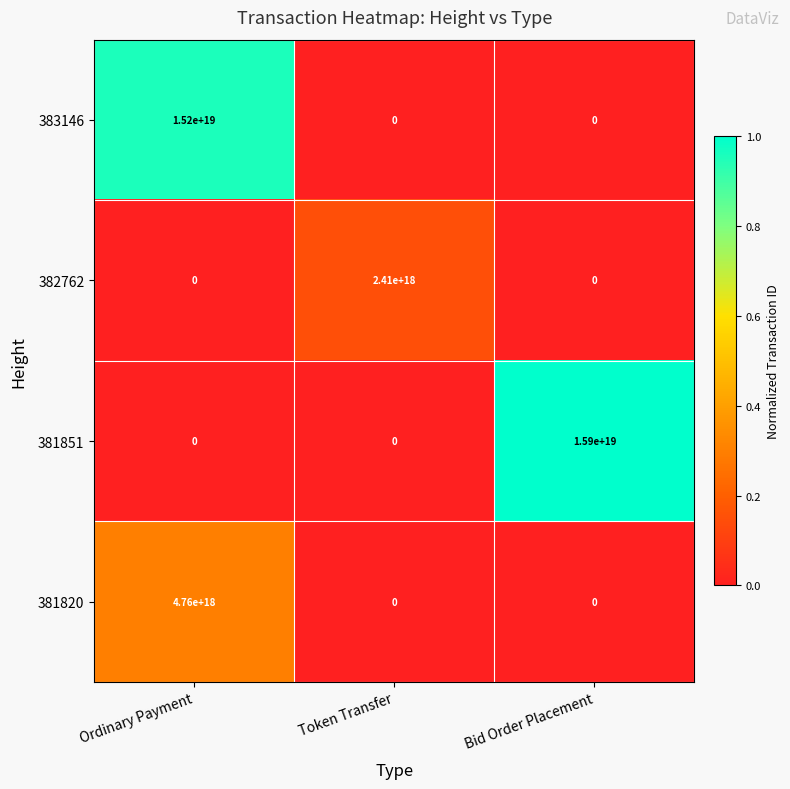

At which label does 383146 reach its peak?

Ordinary Payment